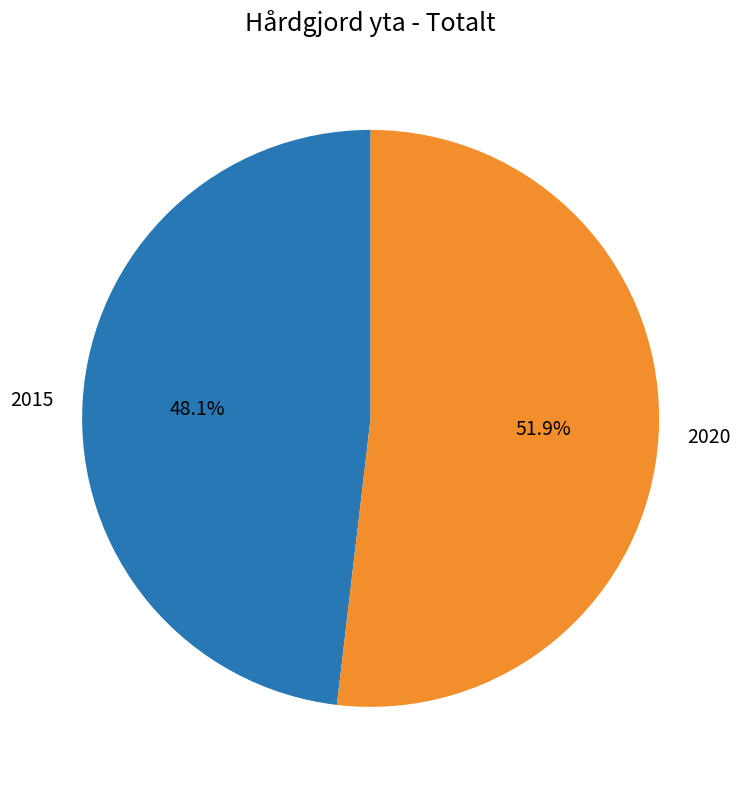

Which category has the biggest portion of the pie?

2020